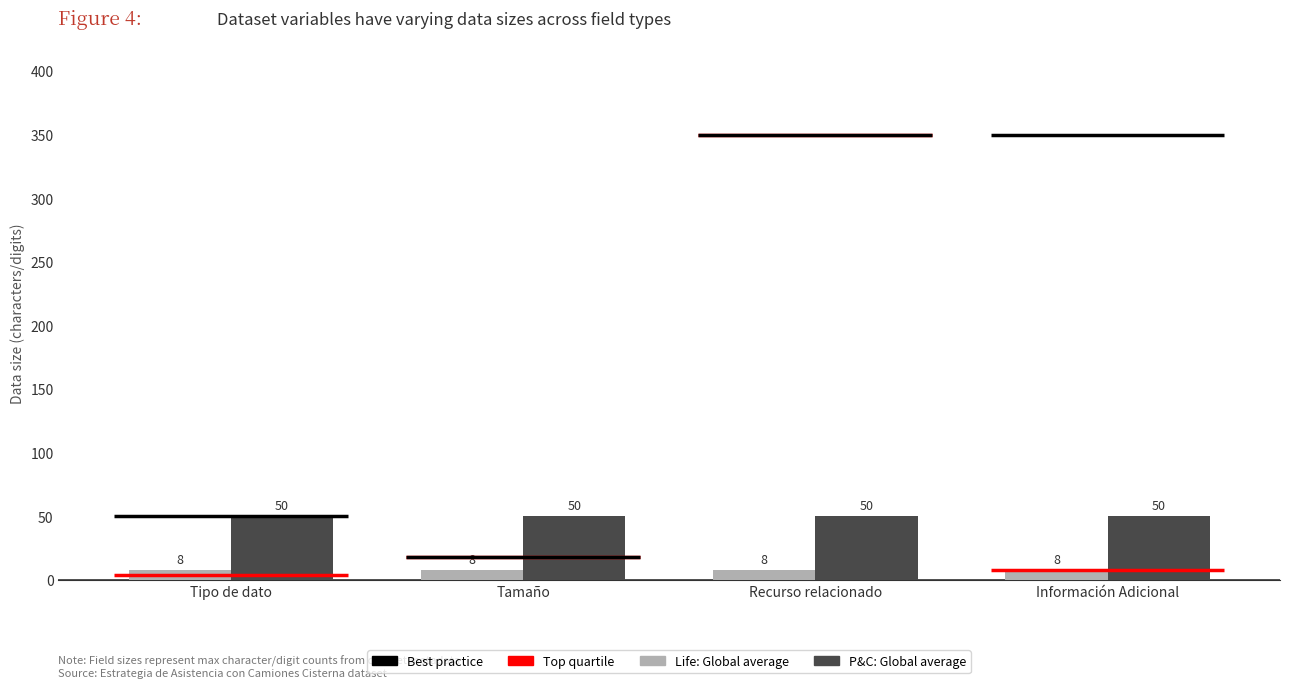

What position from the left is Recurso relacionado?

3